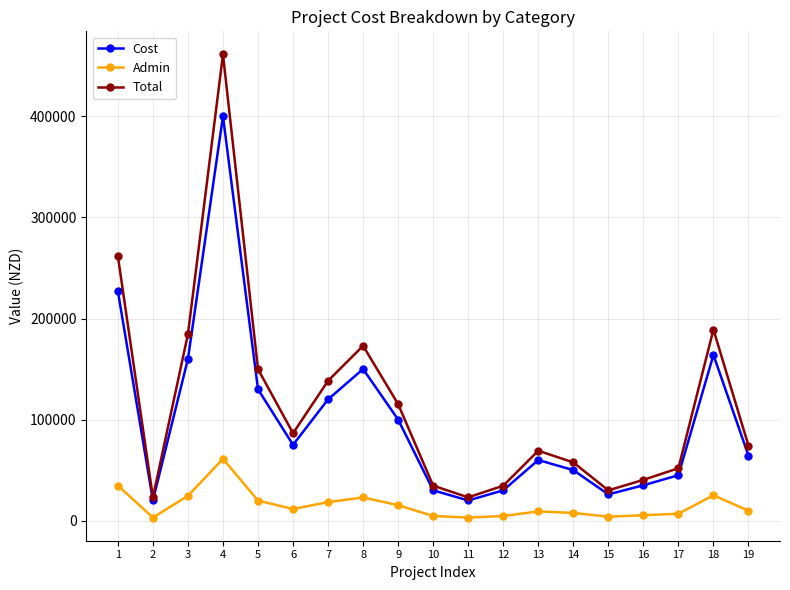

The Cost series shows 235058.9 at 8. True or false?

False